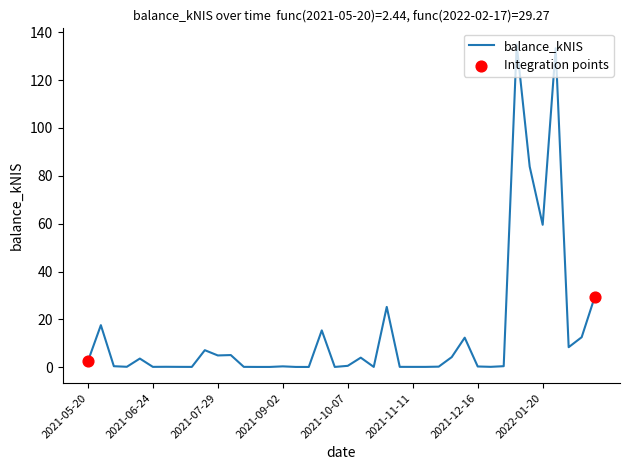

What is the difference between the maximum and minimum values?

134.8